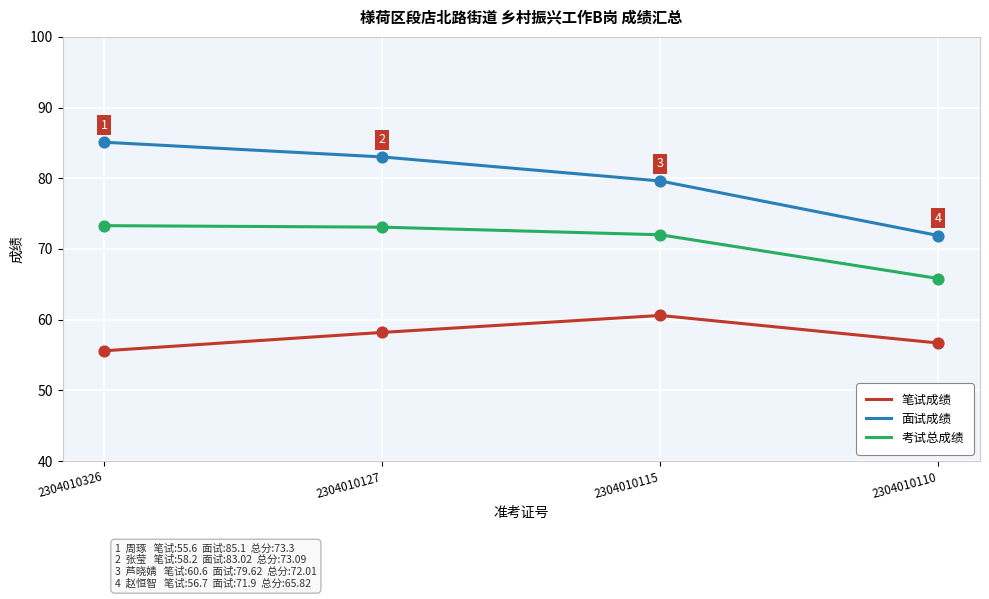

What is the spread (max minus min) of values at 2304010115?

19.0